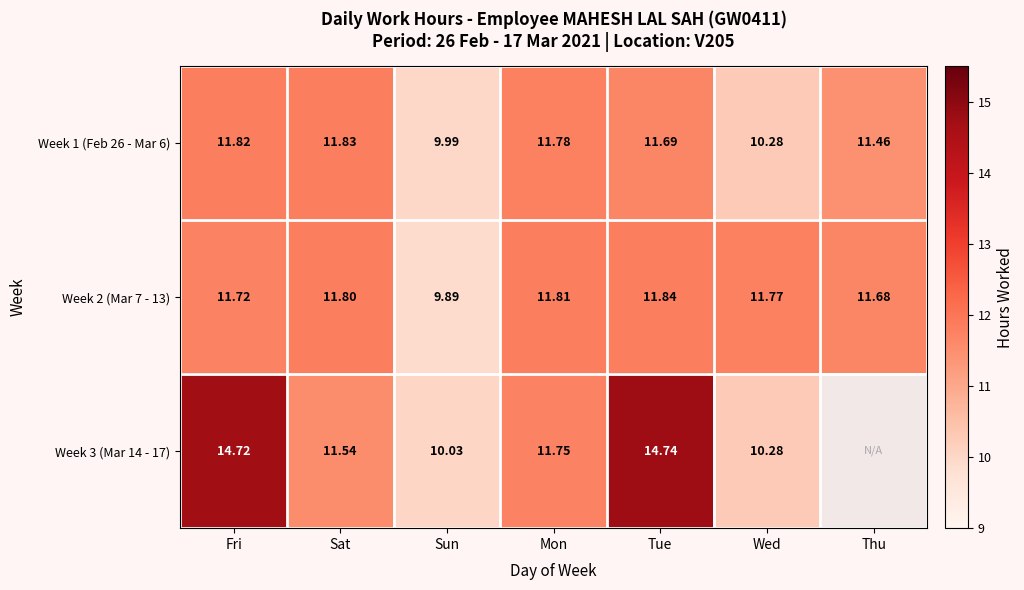

What is the sum of the Week 2 (Mar 7 - 13) values at Sun and Thu?

21.6